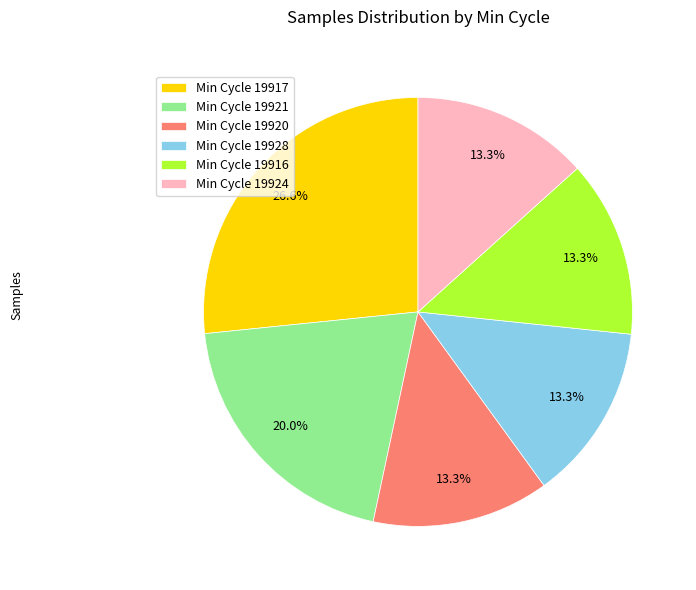

How many slices are in this pie chart?

6